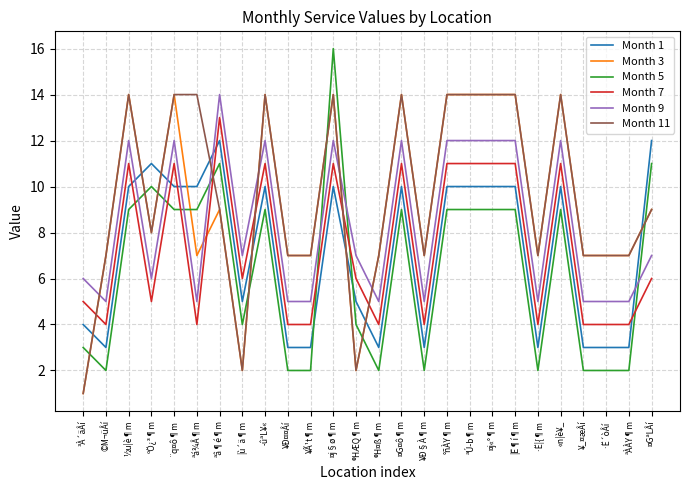

What is the total value across all series at ·Ë´òÂí?

28